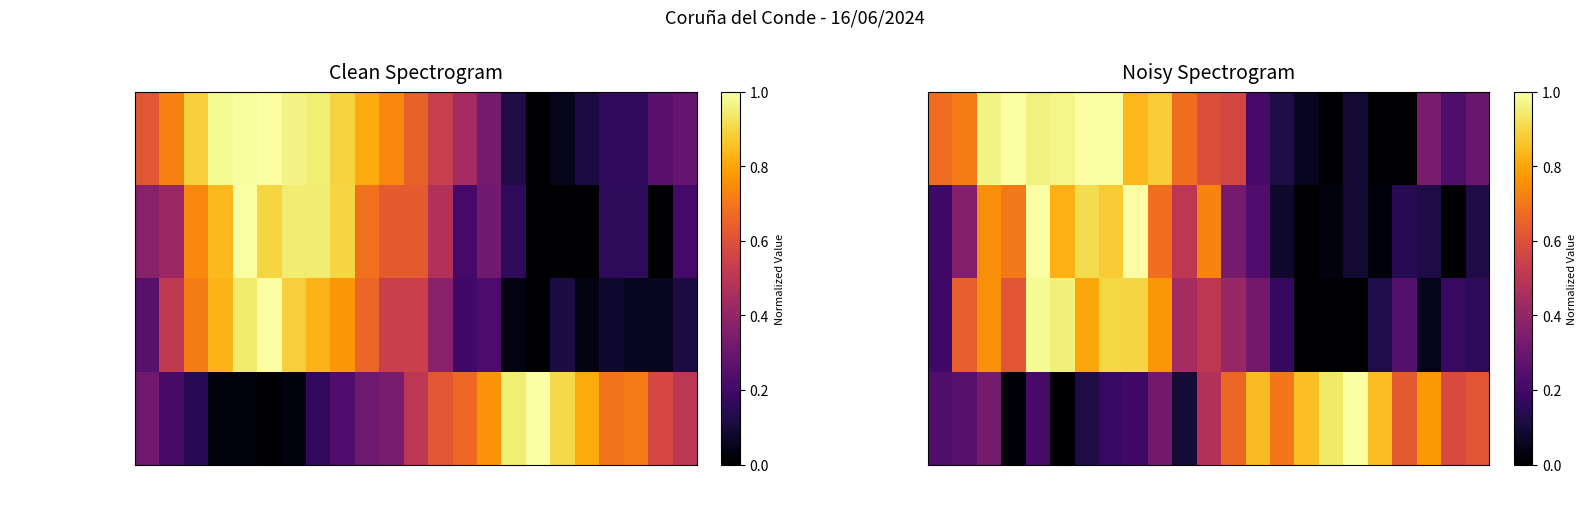

Which series has the largest total across all categories?

Temperatura (ºC)